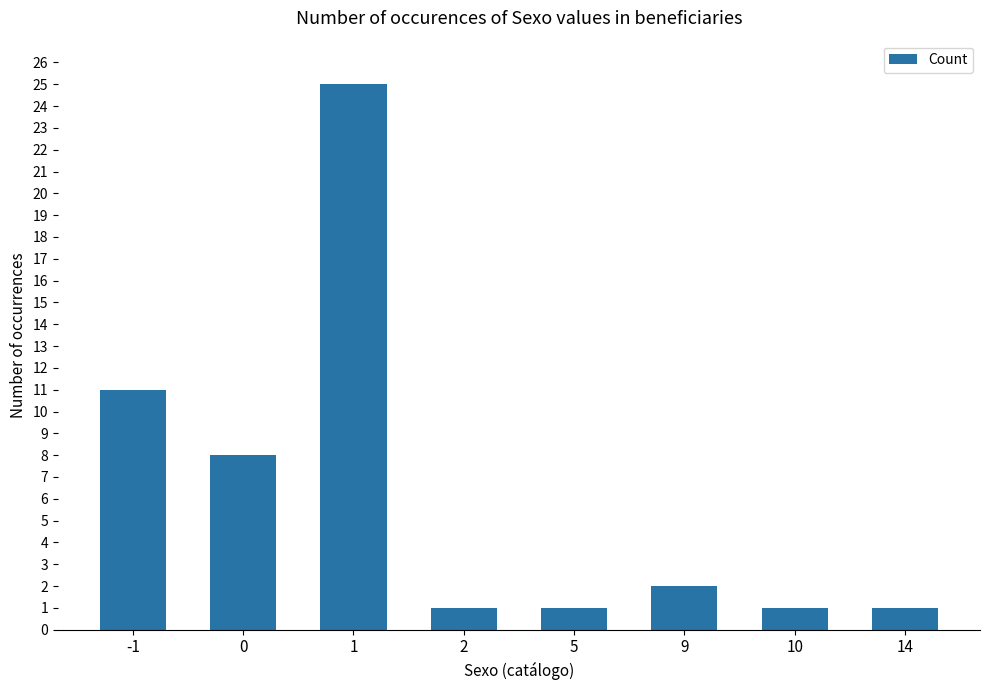

The chart shows a value of 17 at 1. True or false?

False